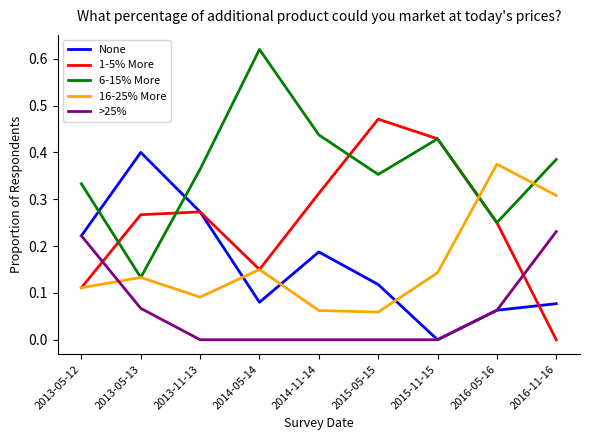

What are all the series names shown in the legend?

None, 1-5% More, 6-15% More, 16-25% More, >25%